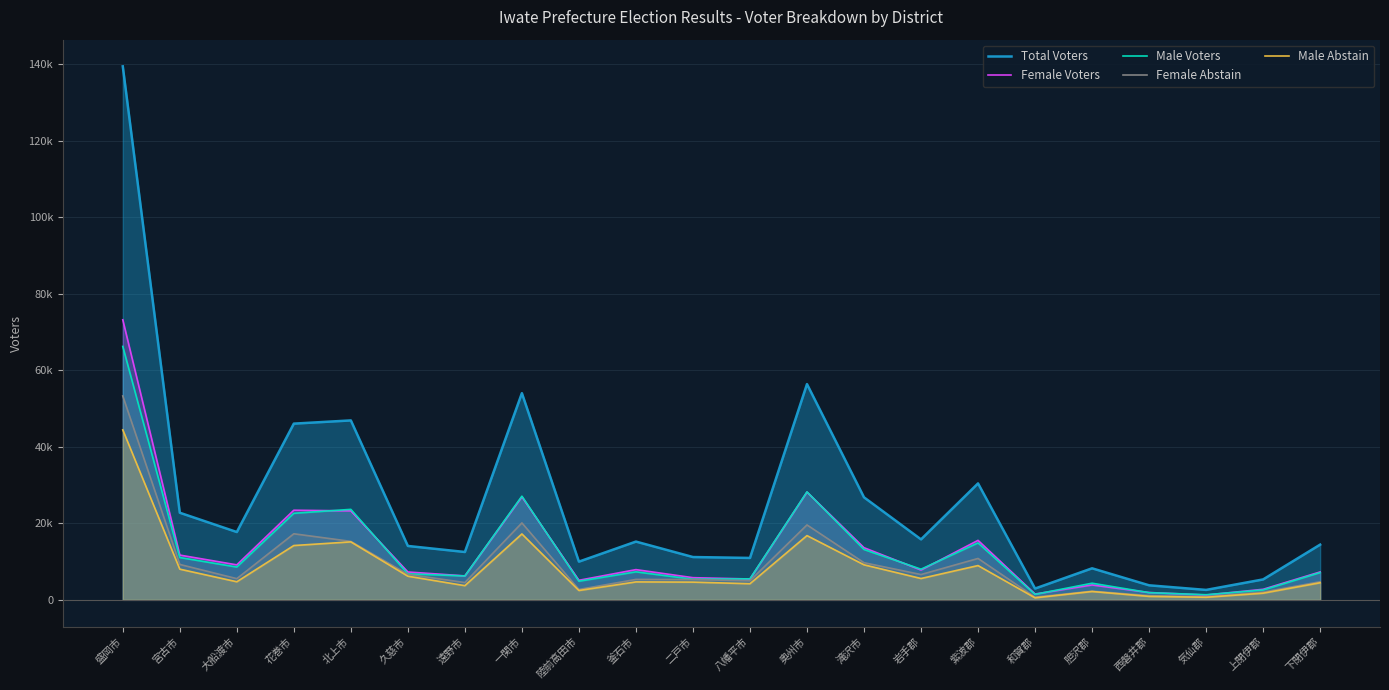

What is the label of the 13th point from the right?

釜石市